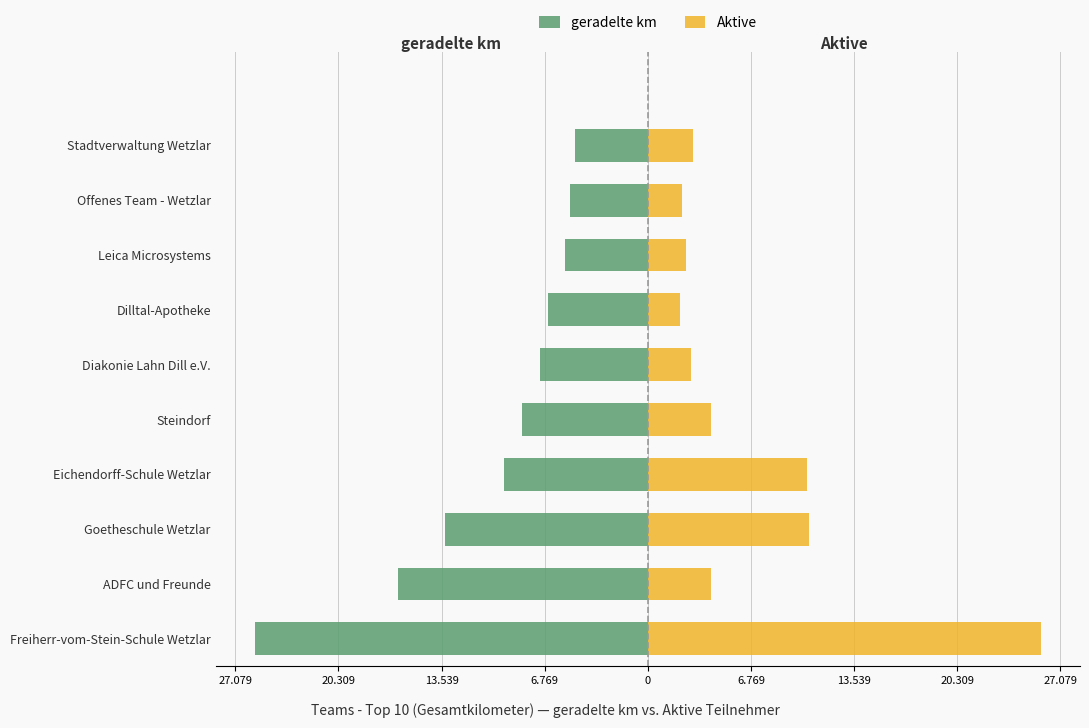

How many groups of bars are there?

10